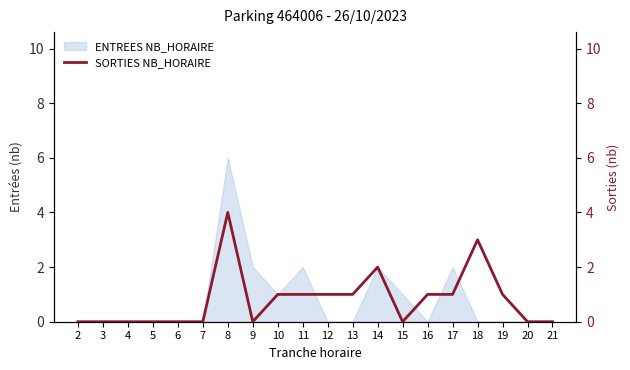

How many values are between 0 and 1?

17